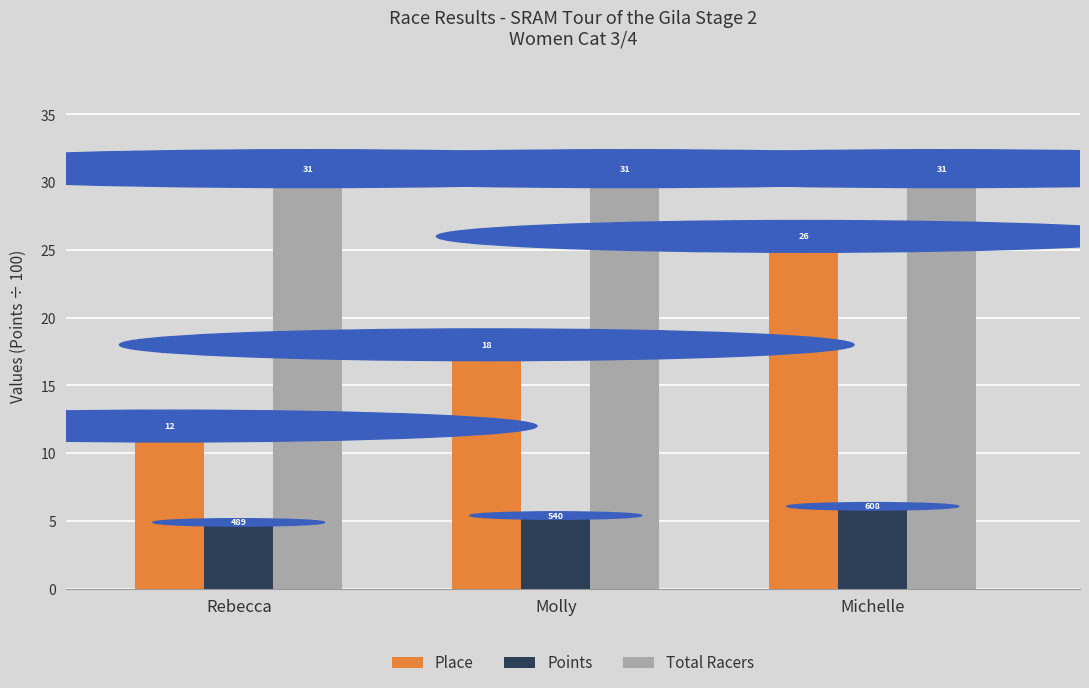

Rank the series by their average value, from lowest to highest.

Points, Place, Total Racers